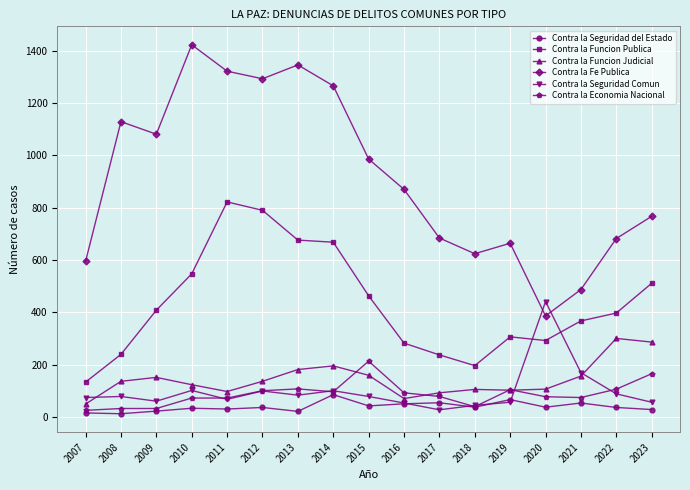

How many lines are shown in the chart?

6